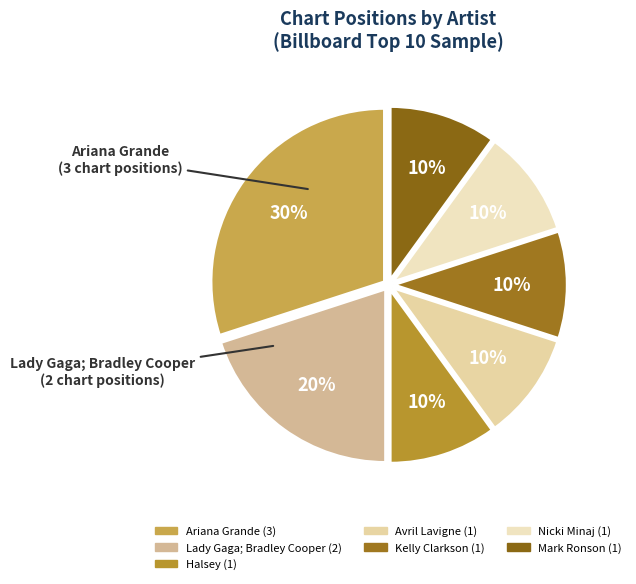

The Halsey slice represents 18% of the pie. True or false?

False